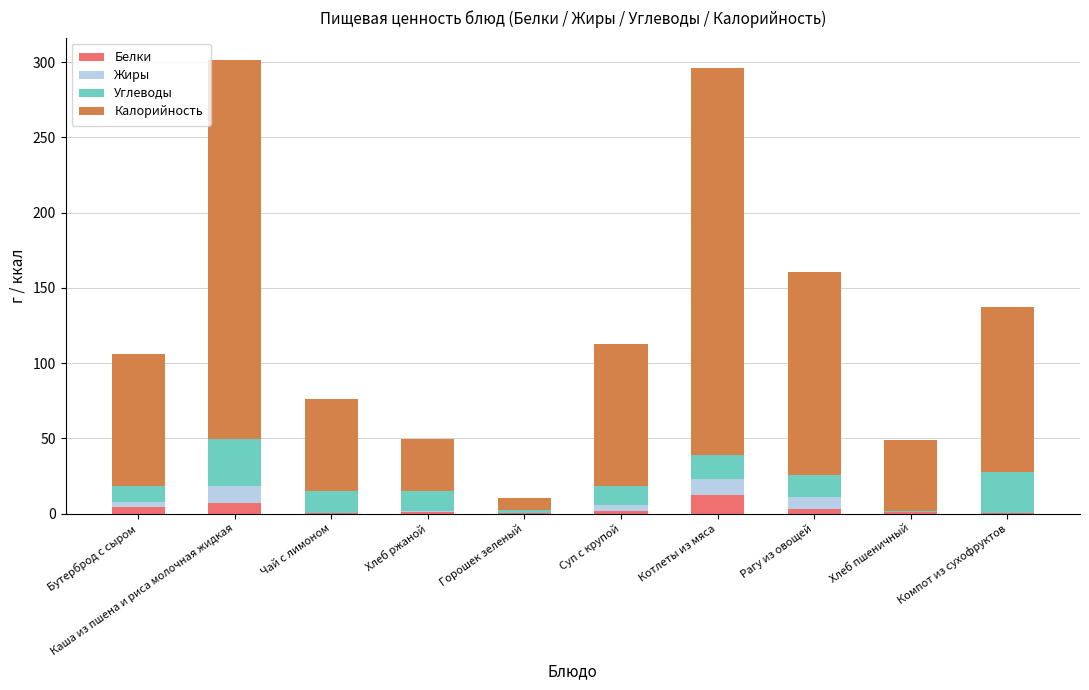

What is the sum of all Белки values?

31.1